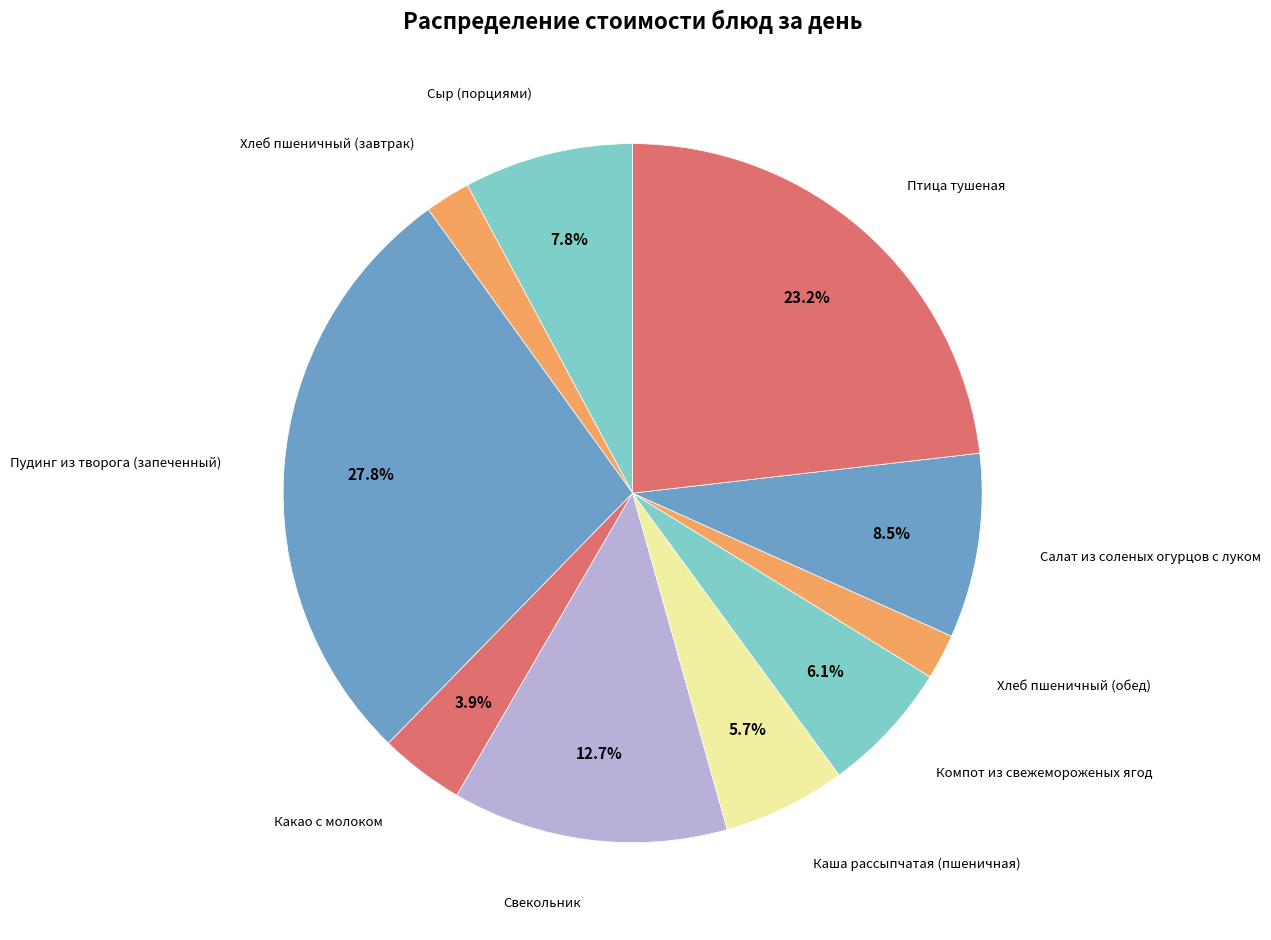

How many segments does this pie chart have?

10